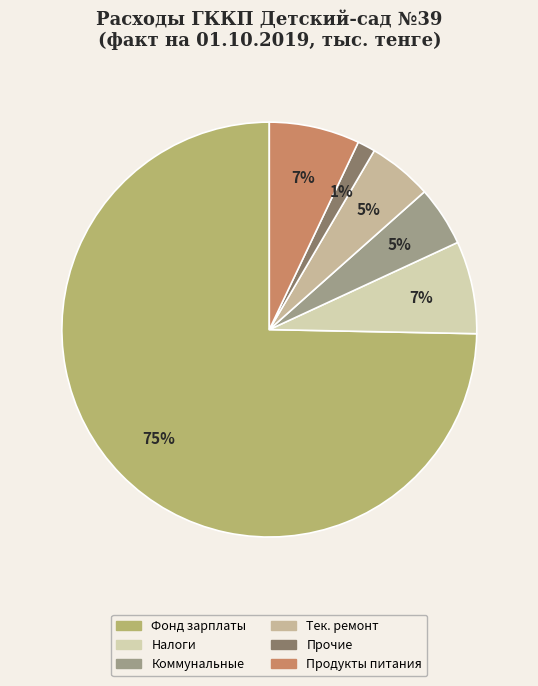

How many segments does this pie chart have?

6